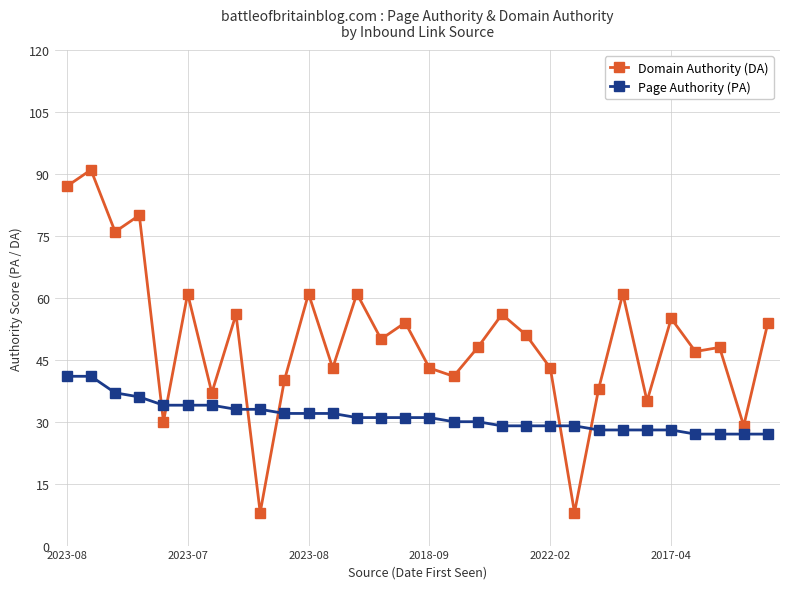

Rank the series by their average value, from lowest to highest.

Page Authority (PA), Domain Authority (DA)